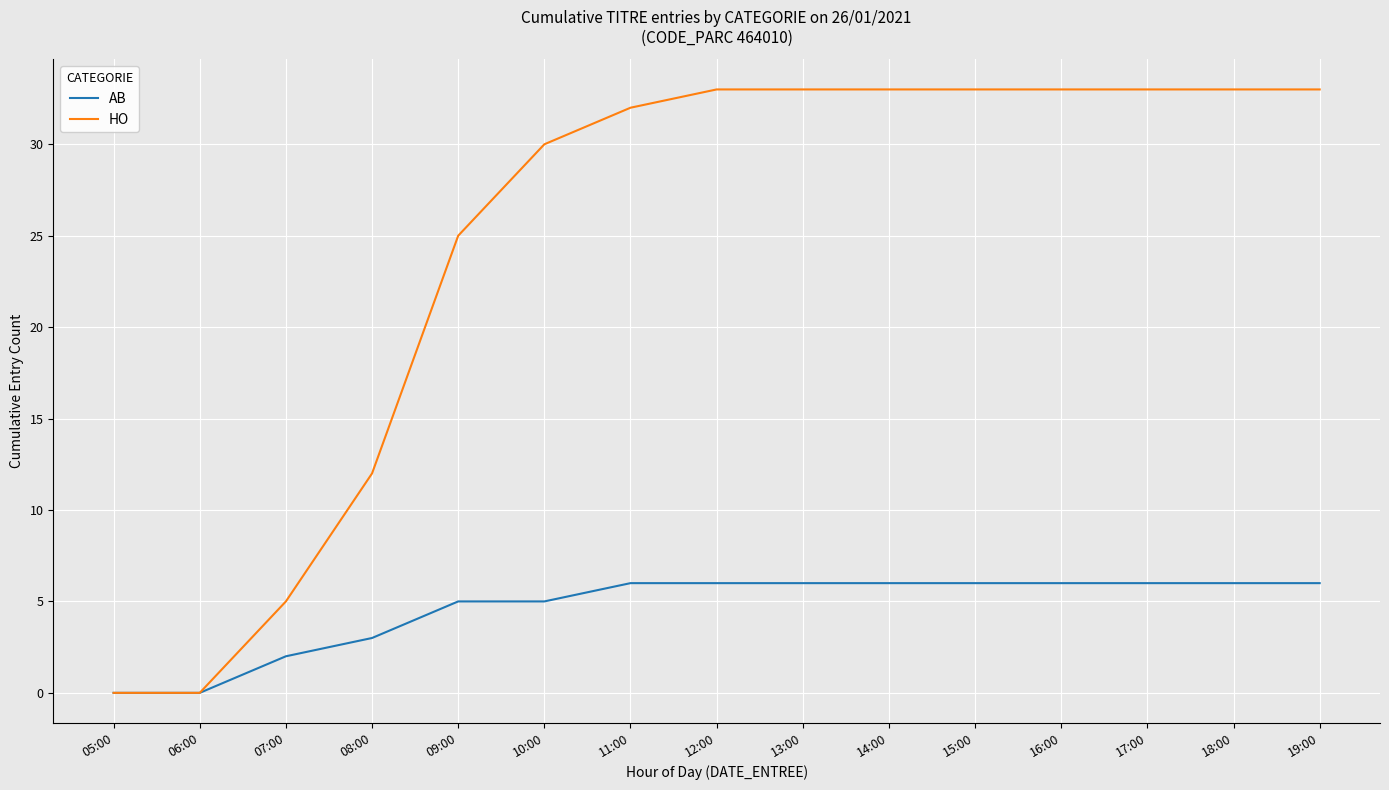

What is the maximum value for HO?

33